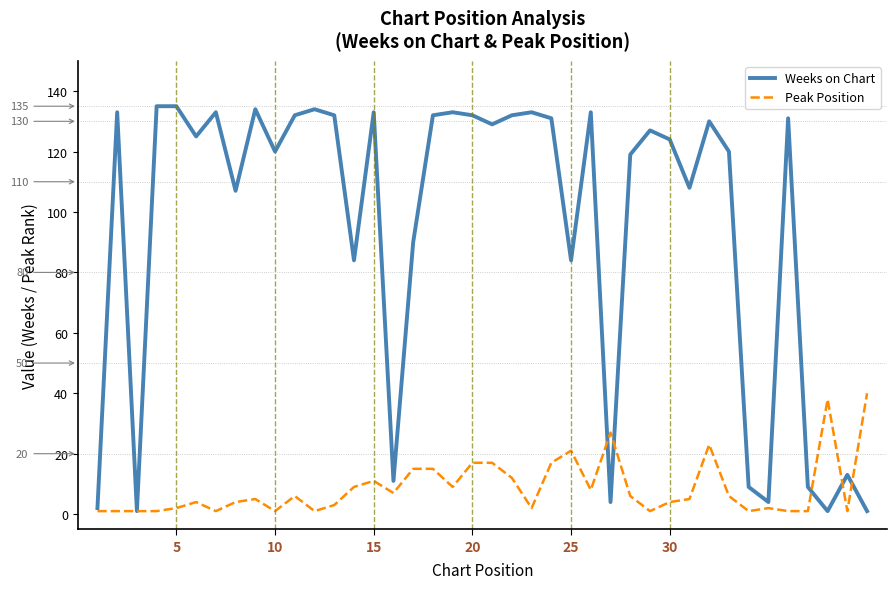

What is the maximum value for Peak Position?

40